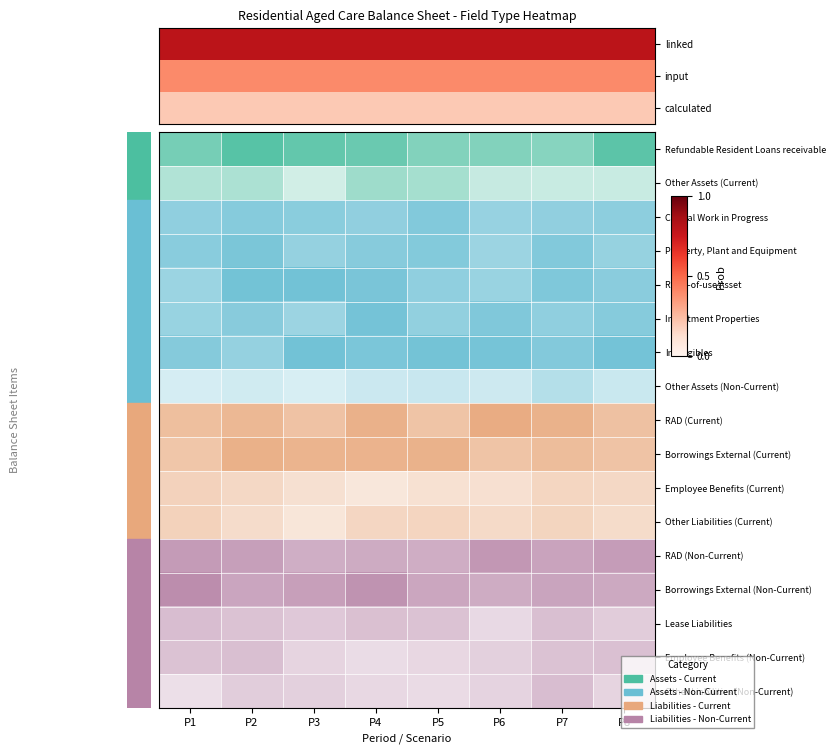

At how many categories does at least one series exceed 0?

8